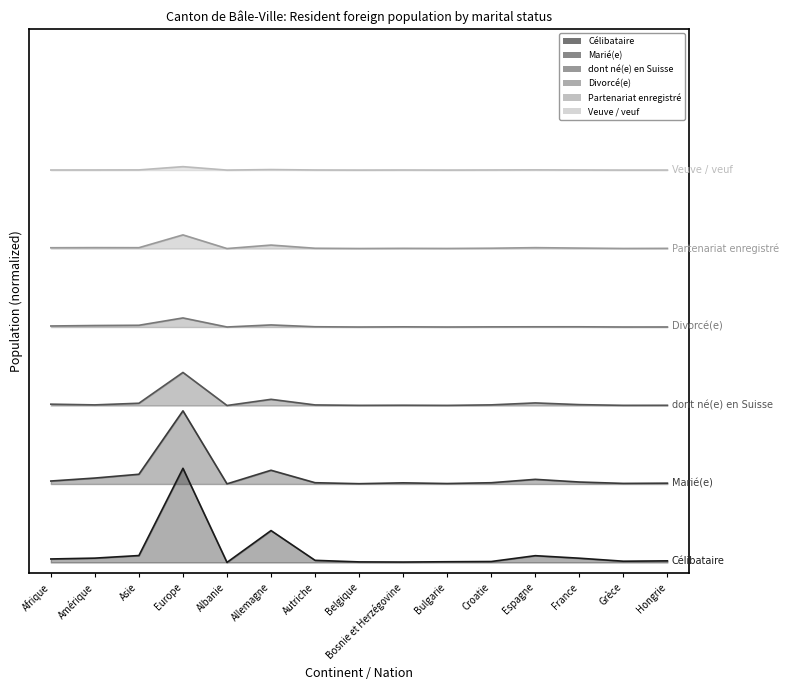

Does the chart have visible grid lines?

No